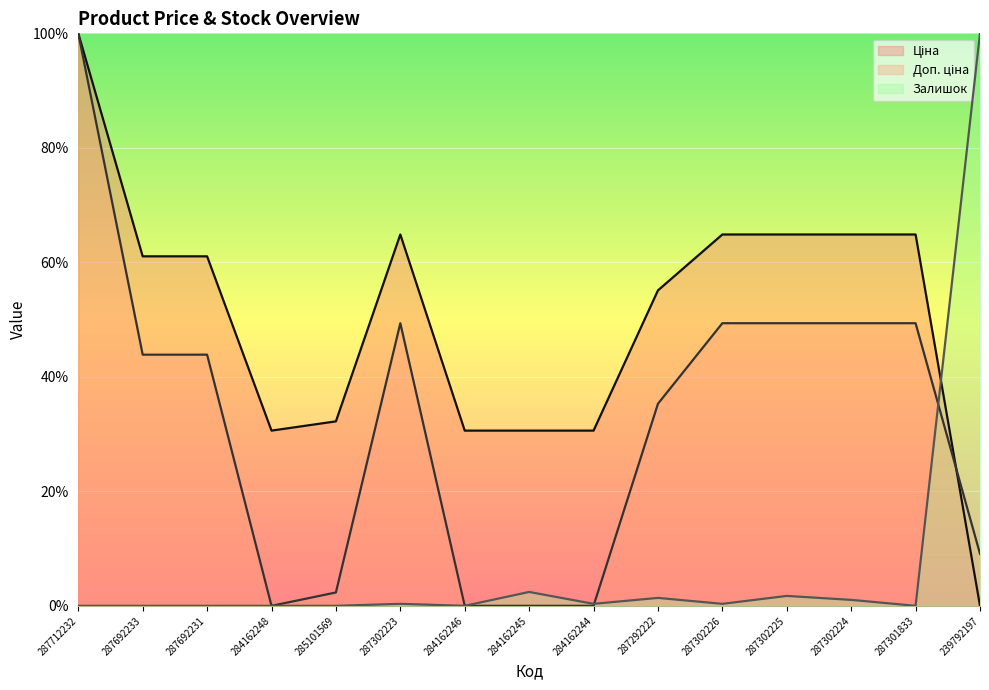

Rank the series by their average value, from lowest to highest.

Залишок (line), Доп. ціна (line), Ціна (line)